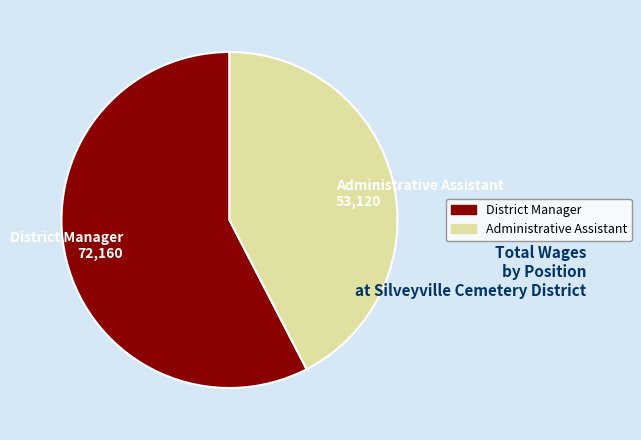

The District Manager slice represents 70% of the pie. True or false?

False